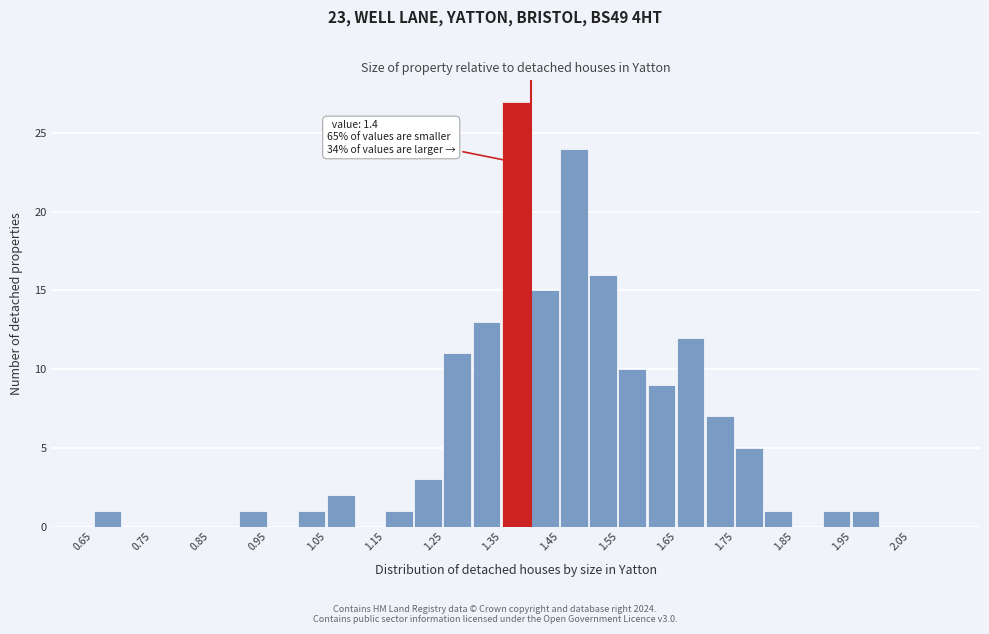

Over which range of the x-axis is the bar tallest?

1.35 to 1.40